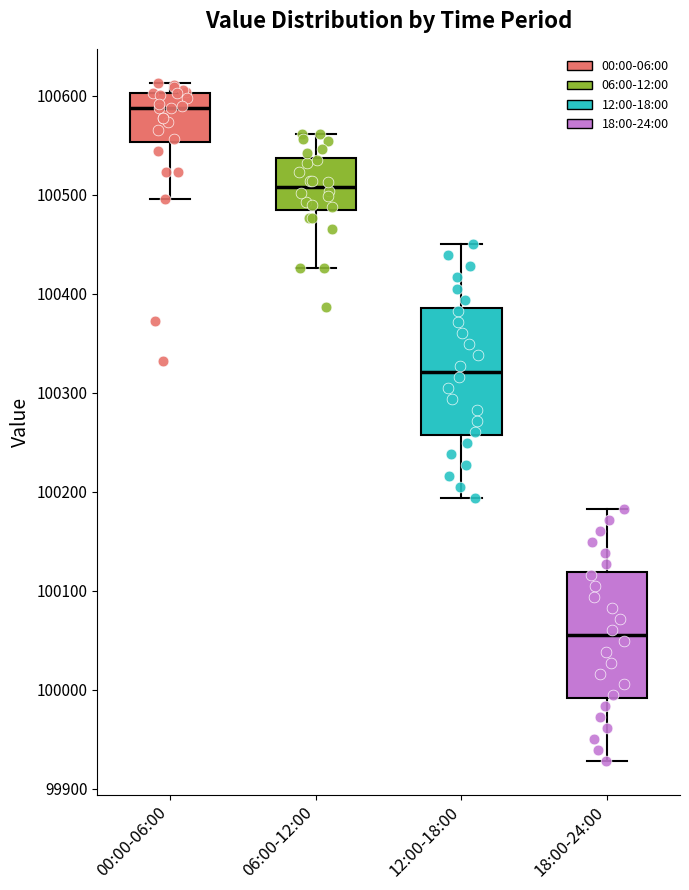

Reading left to right, transcribe this box plot: for each box, give where its median line is, the range the box spans, and where its two whiskers end, as read against the y-axis. The values are not printed on the chart, so give them approximately, as read against the axis.

00:00-06:00: median 100590, box 100550 to 100600, whiskers 100500 to 100610
06:00-12:00: median 100510, box 100480 to 100540, whiskers 100430 to 100560
12:00-18:00: median 100320, box 100260 to 100390, whiskers 100190 to 100450
18:00-24:00: median 100050, box 99990 to 100120, whiskers 99930 to 100180